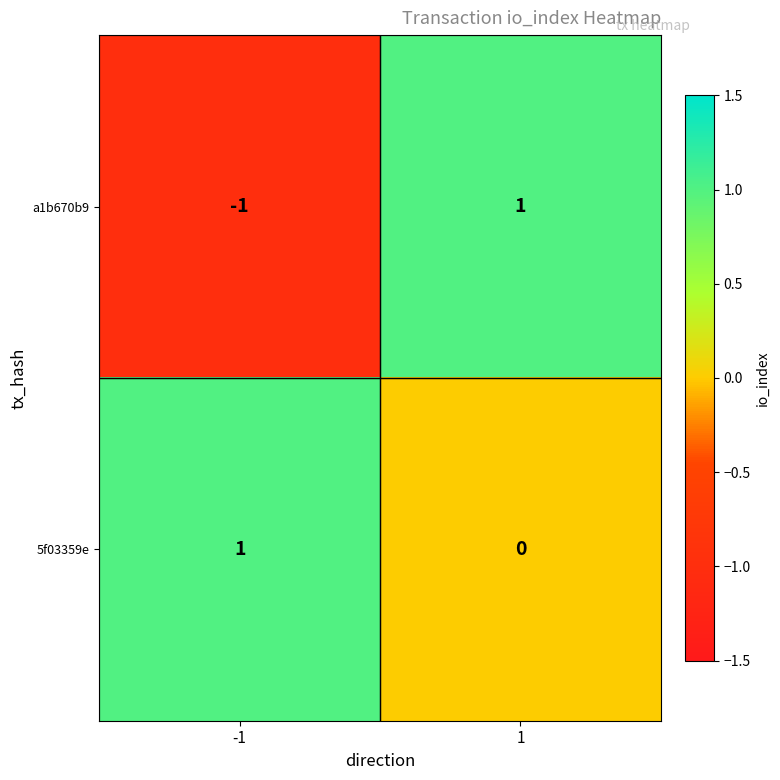

Between -1 and 1, which series saw the biggest shift?

a1b670b9